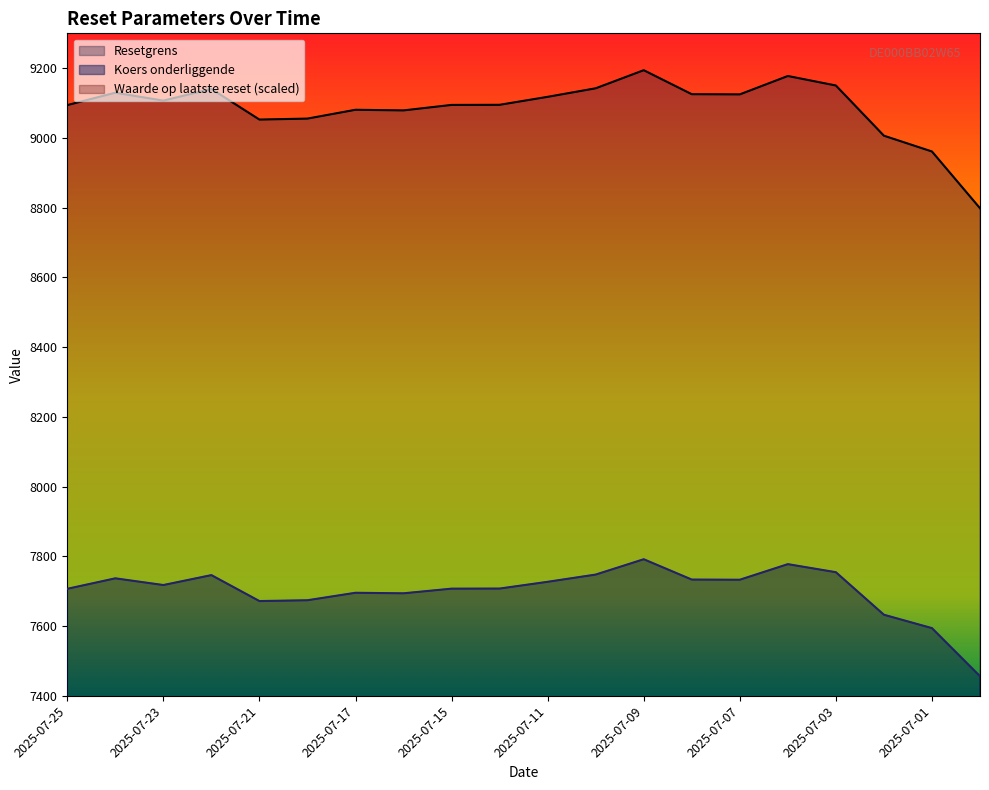

What is the difference between the maximum and minimum values in the Waarde op laatste reset series?

960.2